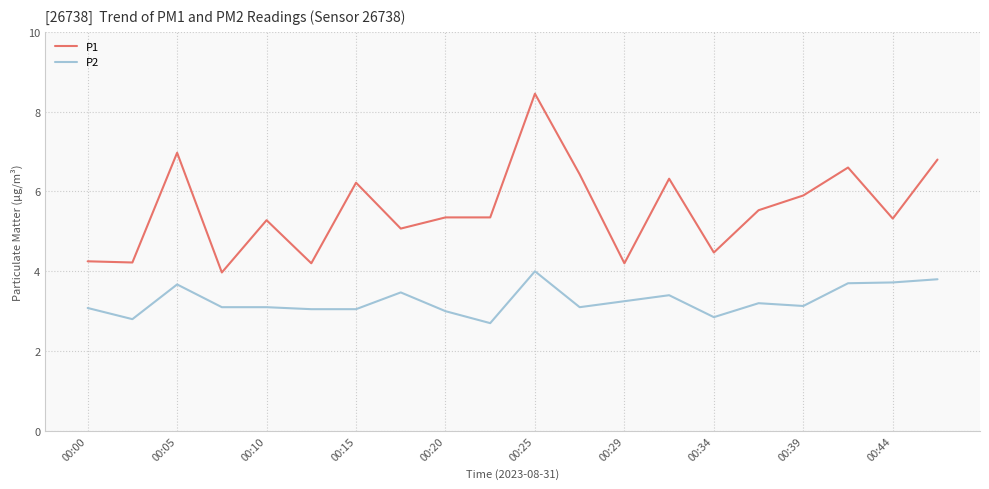

List the series in order of their overall mean, highest first.

P1, P2